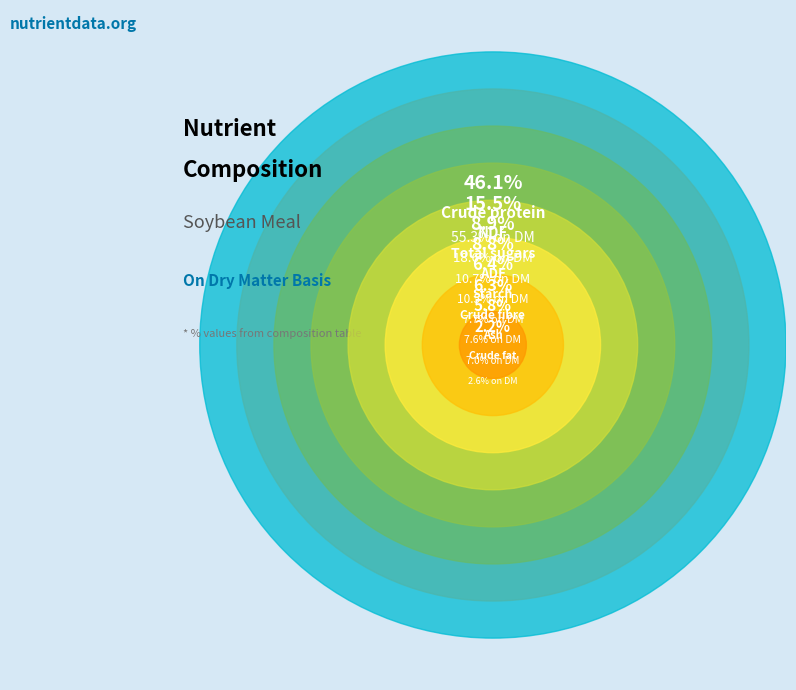

Which slice is the largest?

Crude protein